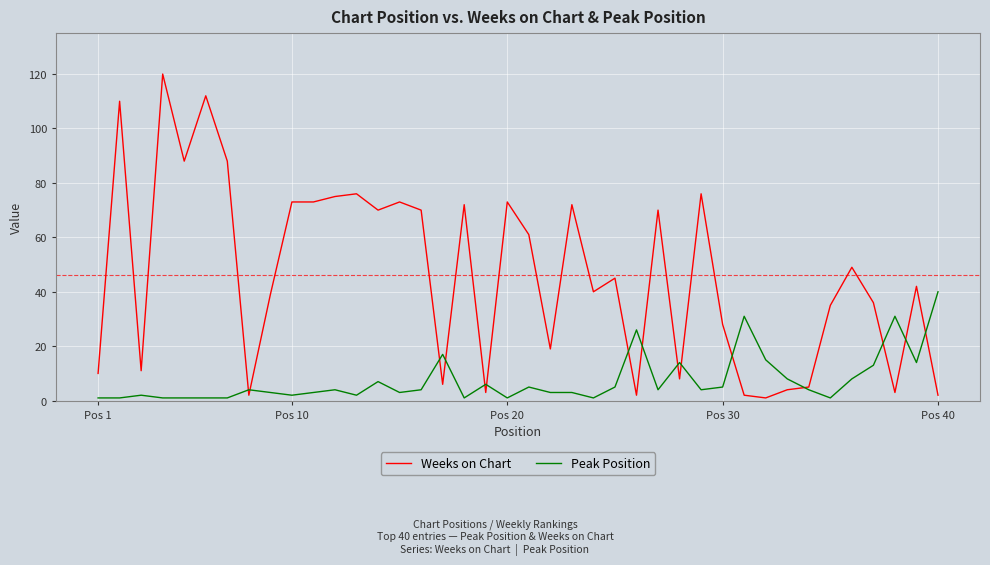

How many lines are shown in the chart?

2